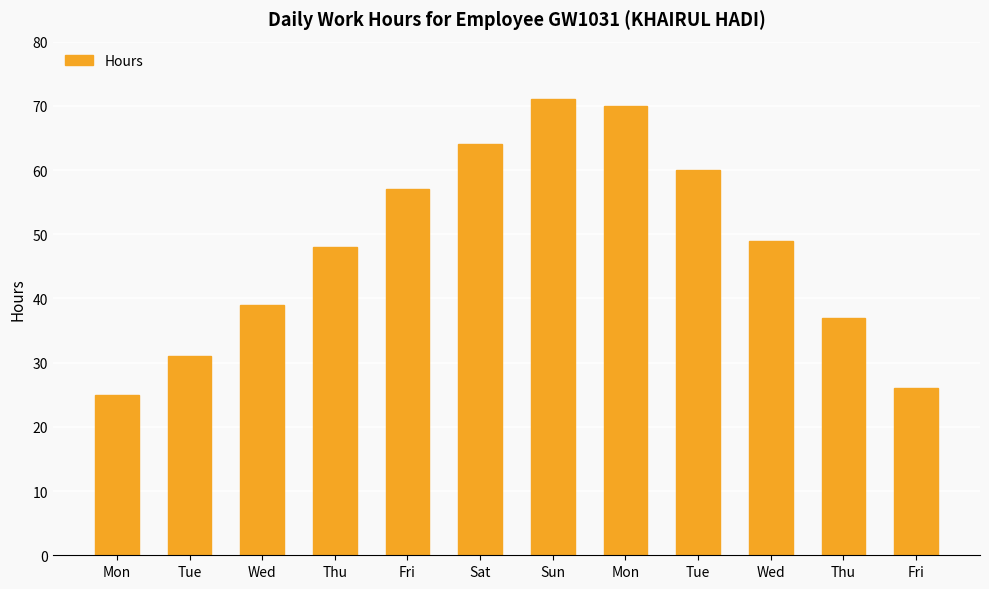

At which category does the chart reach its peak across all series?

Sun